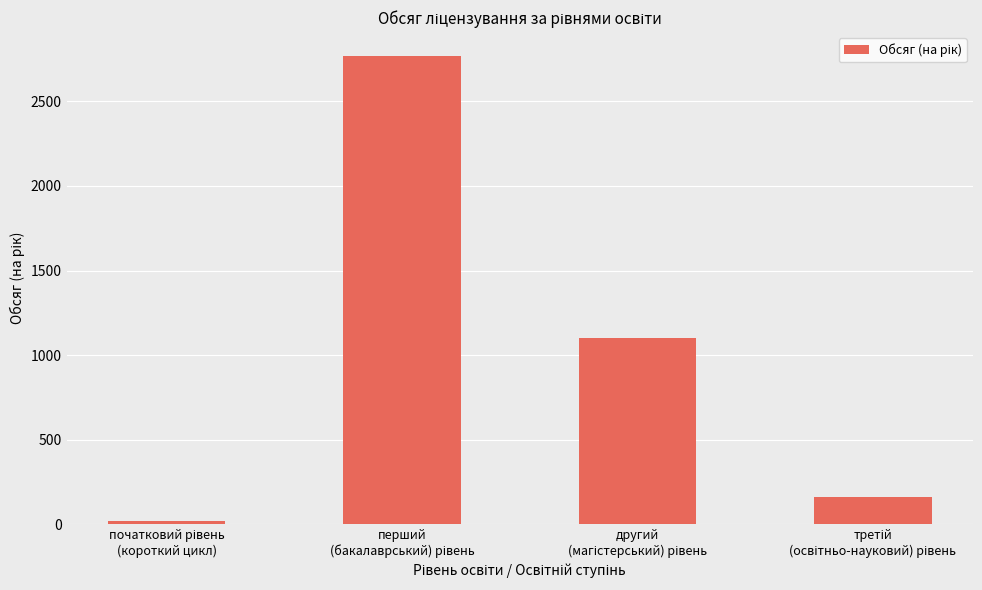

Does the chart contain stacked bars?

No